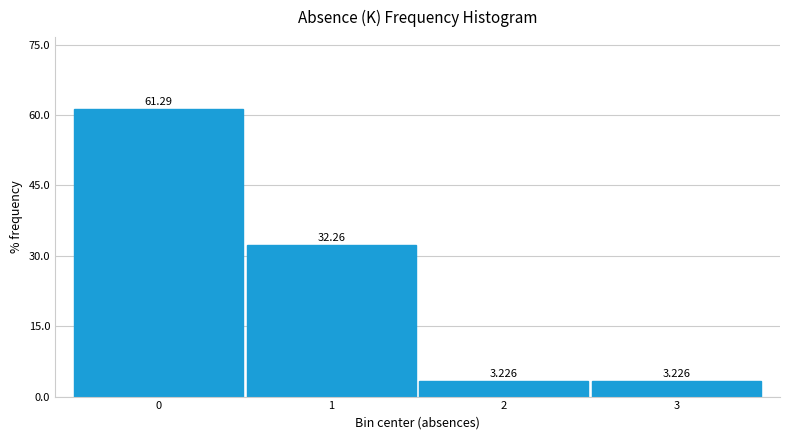

Reading left to right, transcribe this chart: for each bar, give the range it covers on the x-axis and its height.

-0.5 to 0.5: 61.290
0.5 to 1.5: 32.258
1.5 to 2.5: 3.226
2.5 to 3.5: 3.226